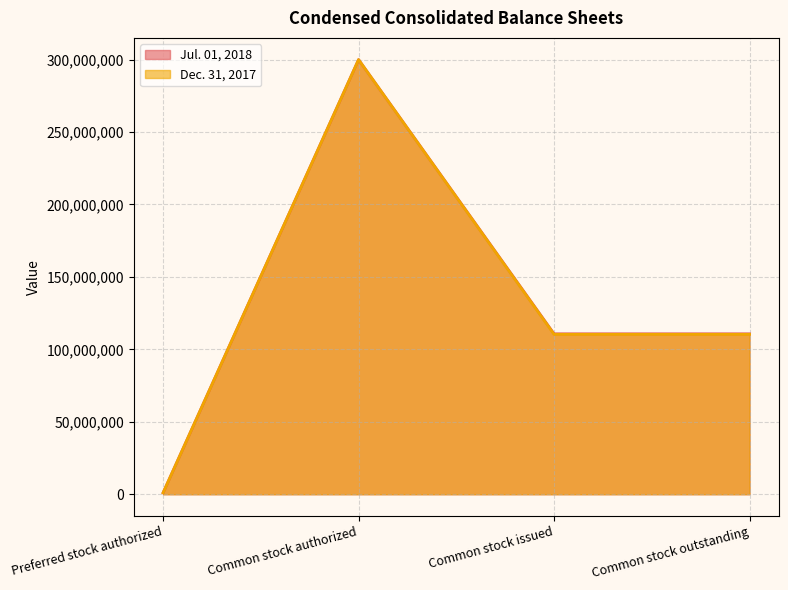

How many lines are shown in the chart?

2